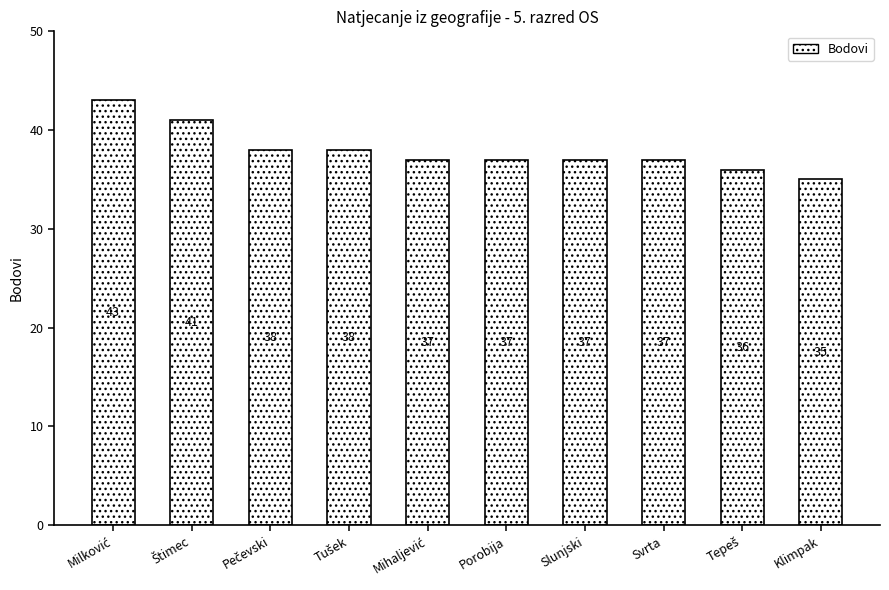

The value at Svrta is 14. True or false?

False